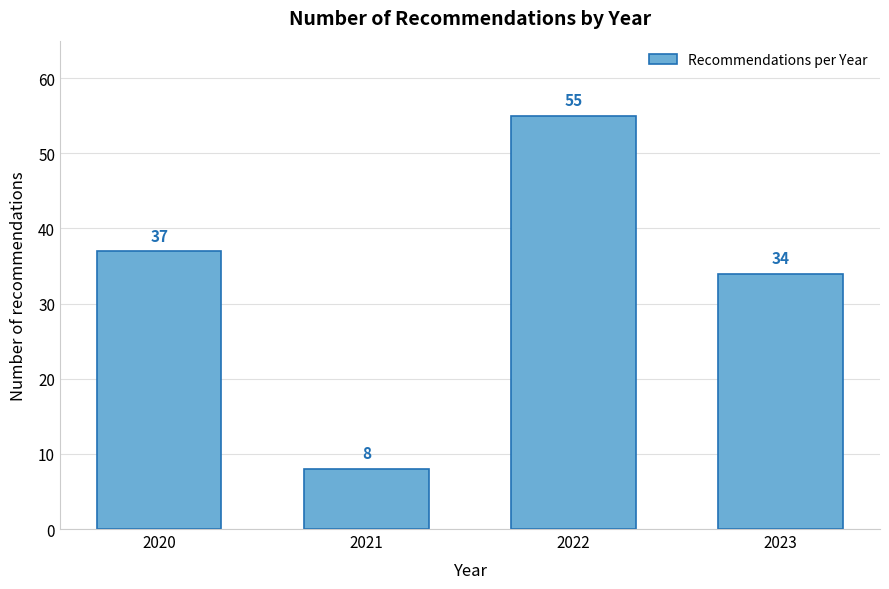

Reading left to right, transcribe all the data shown in this chart.

2020=37	2021=8	2022=55	2023=34